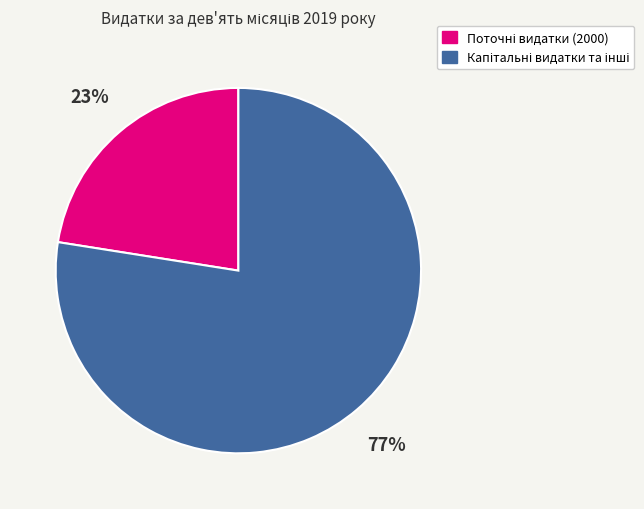

To the nearest percent, what is the average slice percentage?

50%